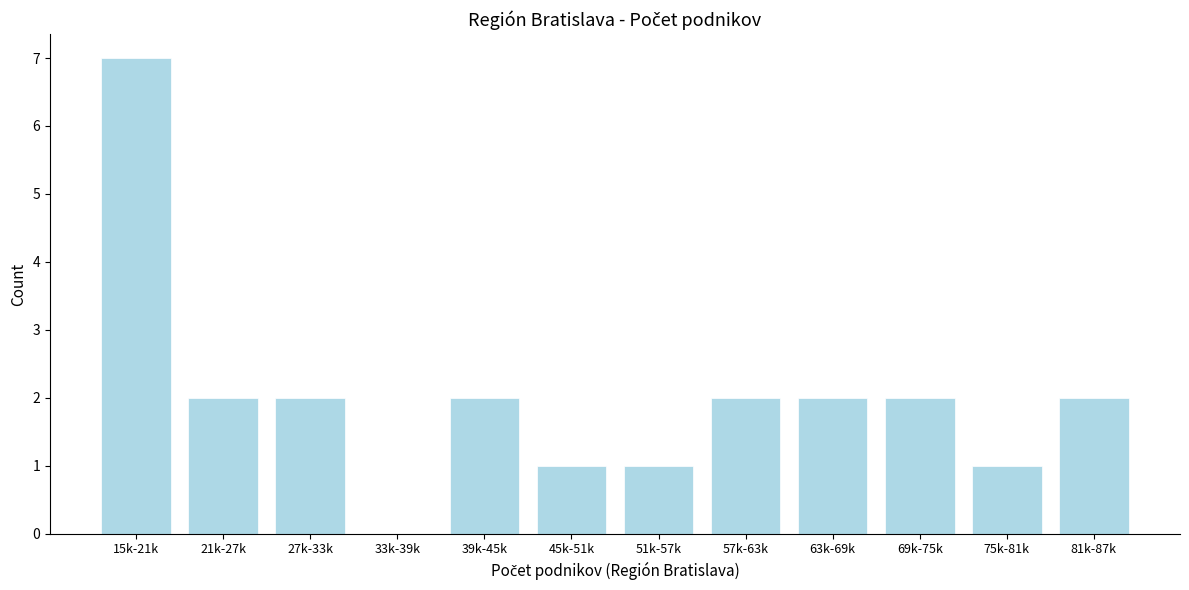

Reading right to left, what are all the values shown in this chart?

81k-87k=2	75k-81k=1	69k-75k=2	63k-69k=2	57k-63k=2	51k-57k=1	45k-51k=1	39k-45k=2	33k-39k=0	27k-33k=2	21k-27k=2	15k-21k=7